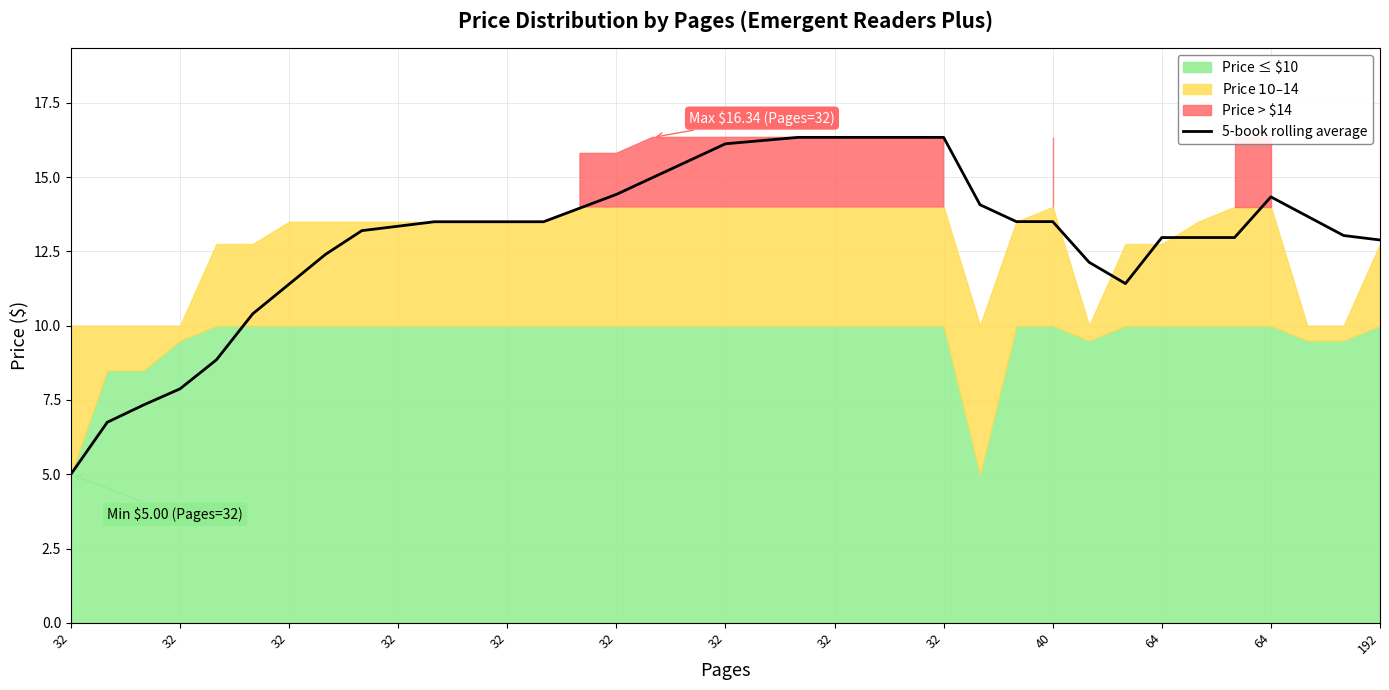

Rank the categories by value from highest to lowest.

20, 21, 22, 23, 24, 19, 18, 17, 16, 15, 33, 25, 14, 34, 26, 27, 64, 64, 192, 13, 40, 32, 35, 30, 31, 32, 36, 32, 28, 29, 32, 32, 32, 32, 32, 32, 32